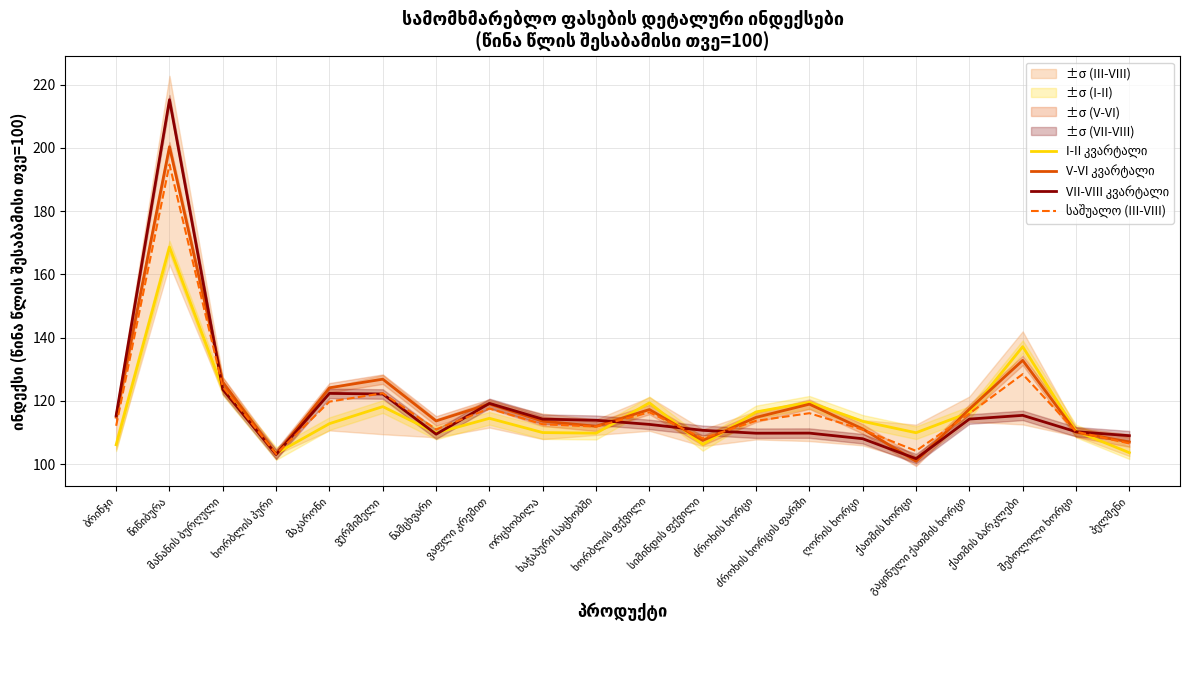

Which has a higher value, პელმენი or სიმინდის ფქვილი?

სიმინდის ფქვილი